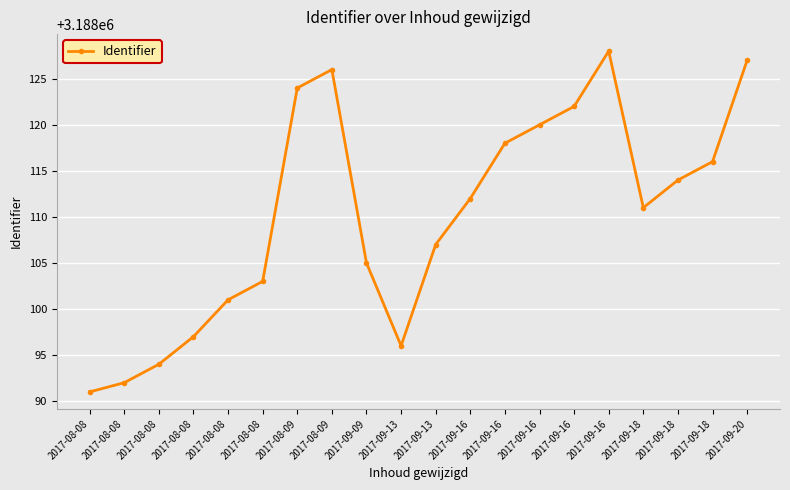

How many data points are less than 3188112?

10